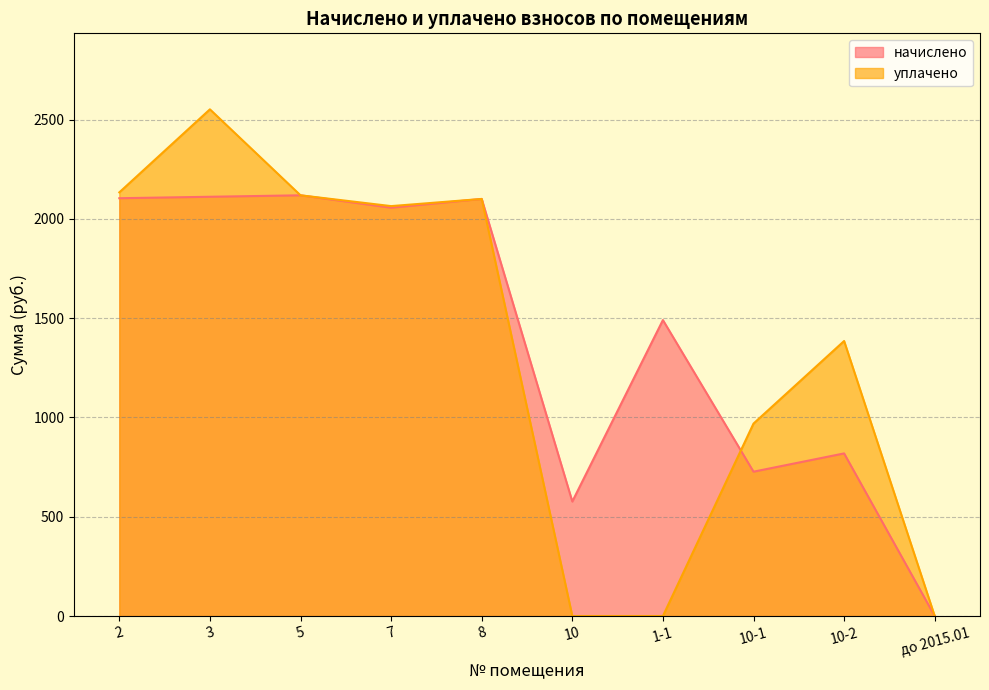

Reading left to right, list all the values displayed in this chart.

начислено: 2=2104.3	3=2111.6	5=2119.0	7=2056.6	8=2100.6	10=576.7	1-1=1490.6	10-1=727.0	10-2=819.0	до 2015.01=0.0
уплачено: 2=2133.7	3=2551.9	5=2119.0	7=2064.6	8=2100.6	10=0.0	1-1=0.0	10-1=969.3	10-2=1385.1	до 2015.01=0.0